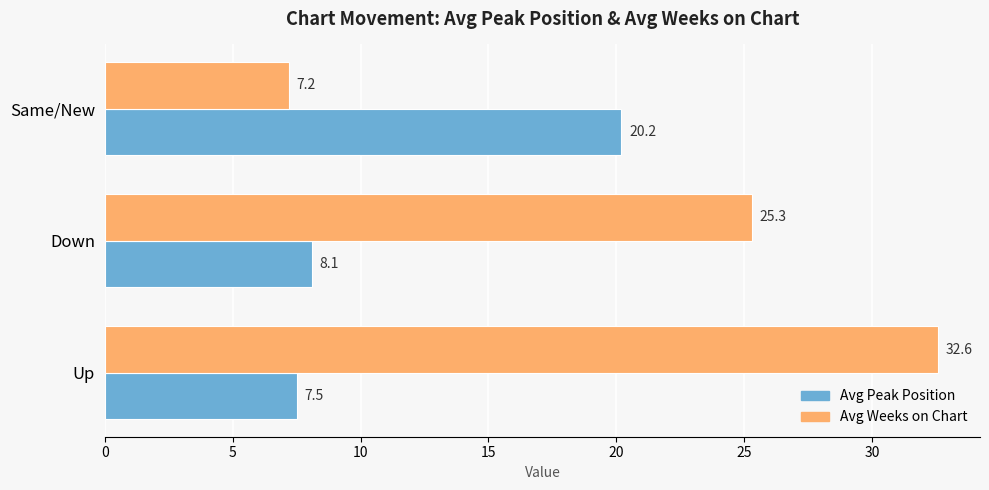

What is the difference between the maximum and minimum values in the Avg Peak Position series?

12.7